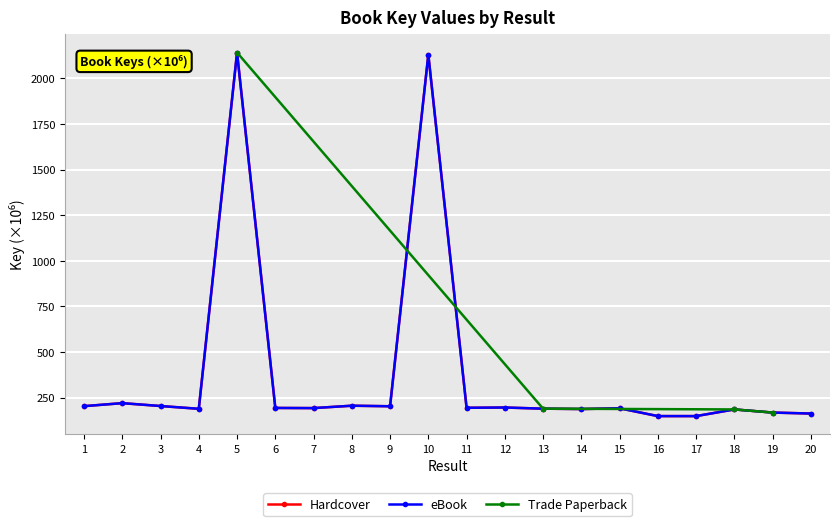

What is the total value across all series at 11?

387.2